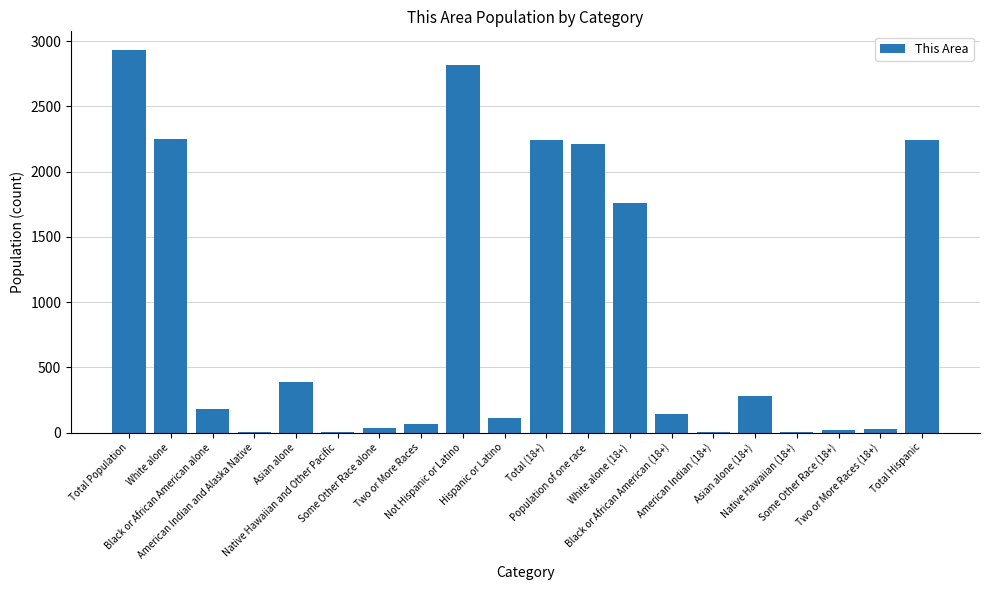

Are the bars horizontal?

No